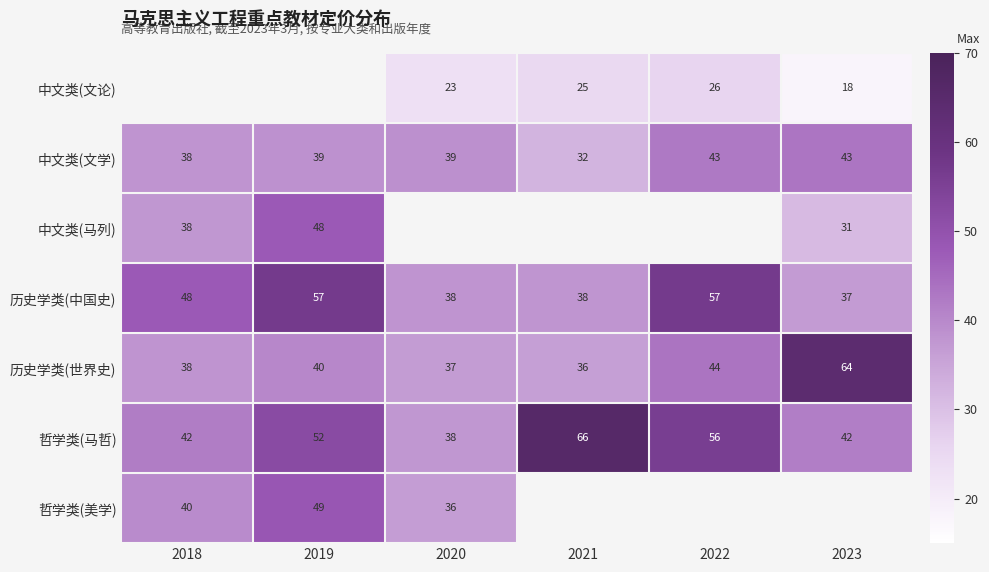

Count the number of data series in this chart.

7